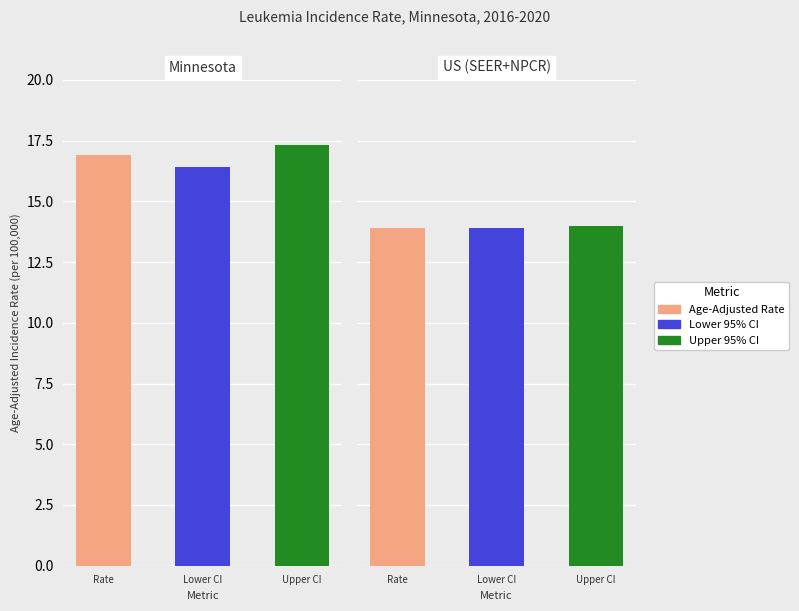

Which series has the largest total across all categories?

Upper 95% CI